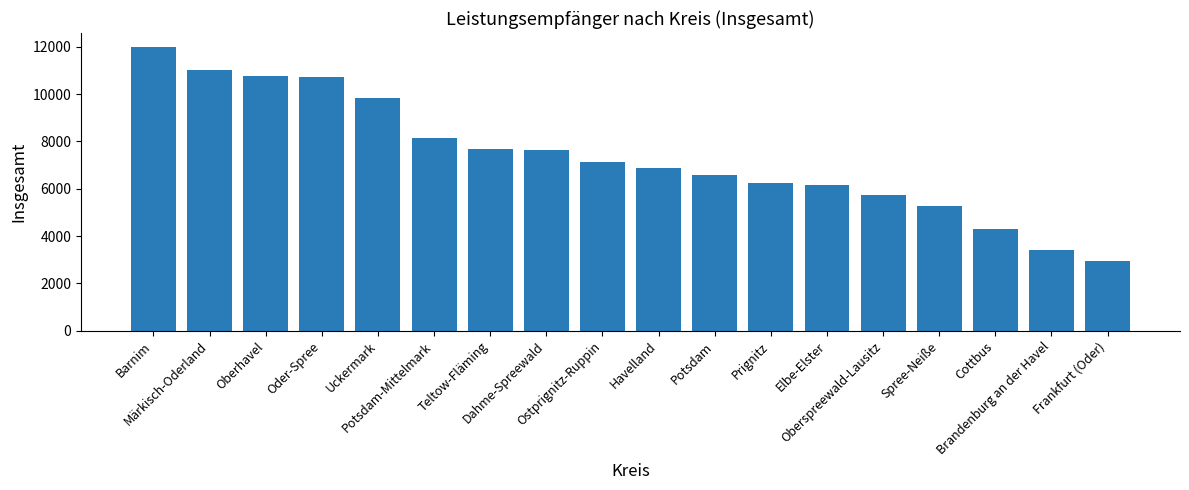

What is the value of the 14th bar from the left?

5718